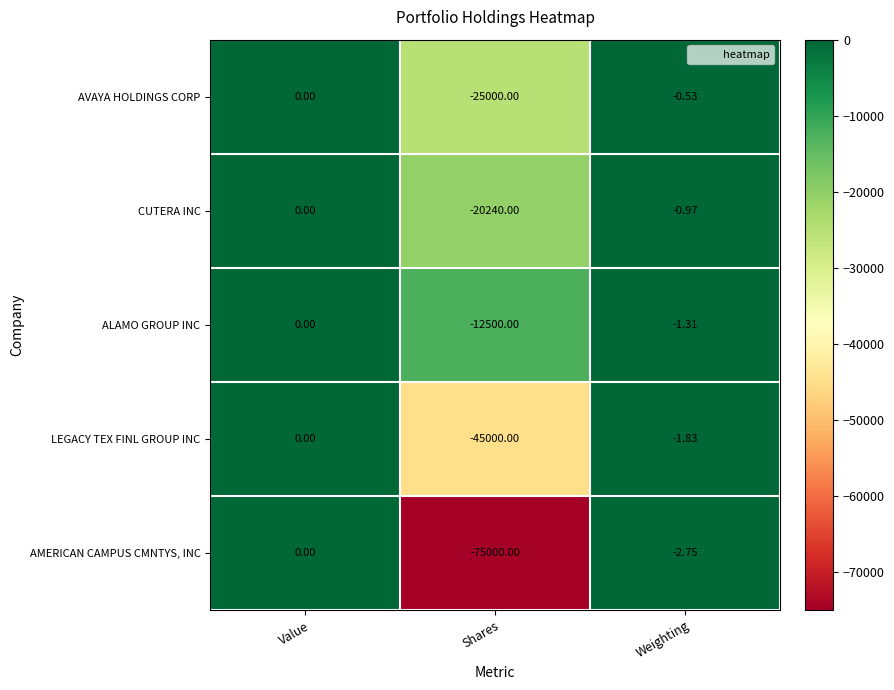

Between Value and Shares, which series saw the biggest shift?

AMERICAN CAMPUS CMNTYS, INC